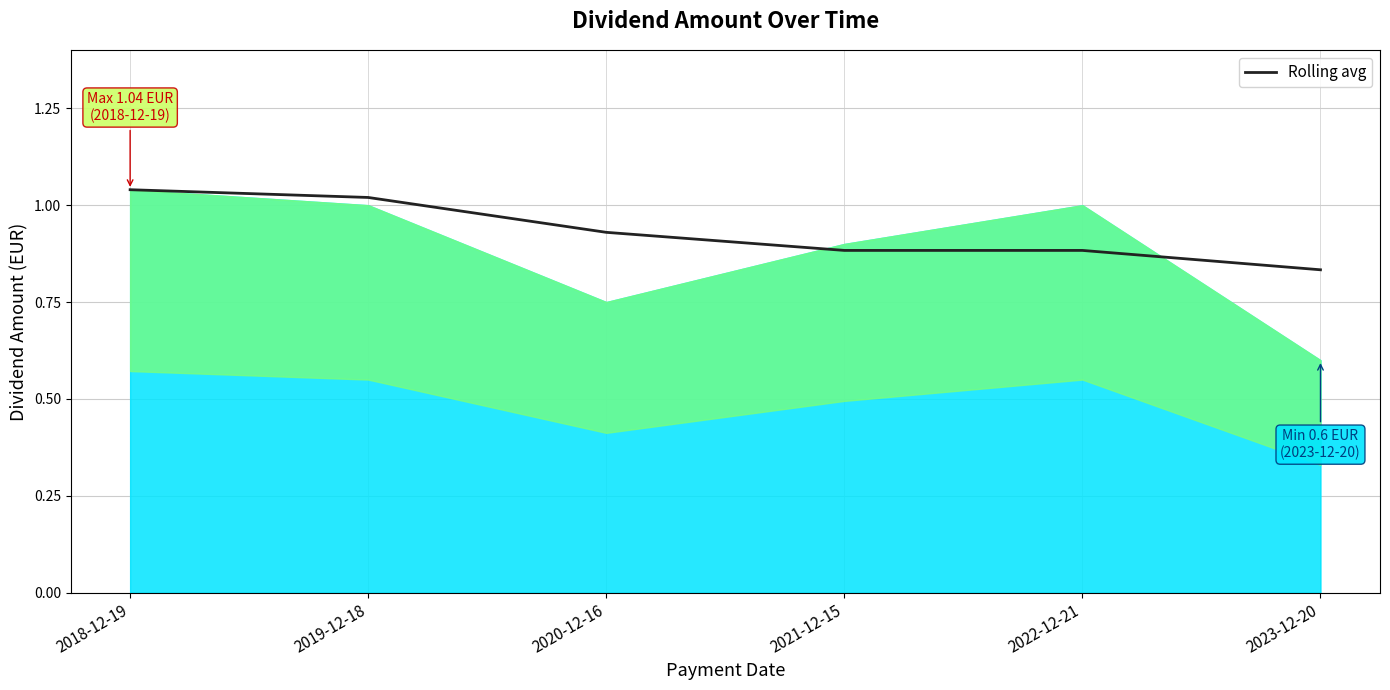

What is the difference between the second highest and second lowest values?

0.1